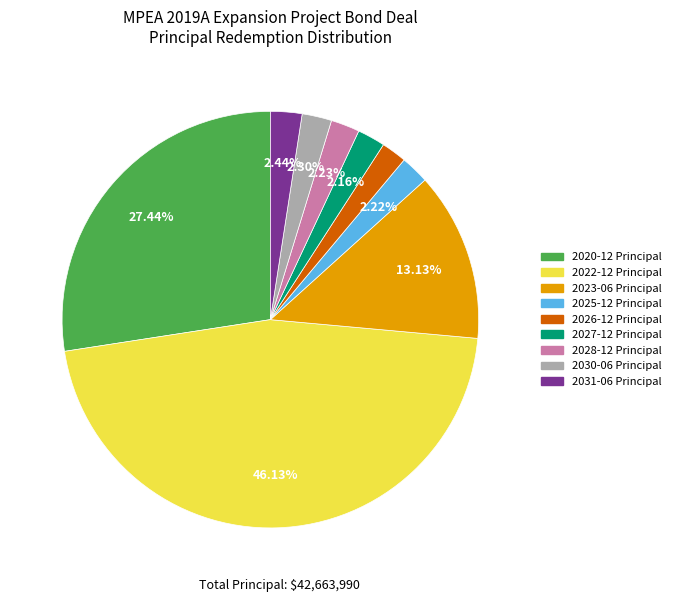

How many segments does this pie chart have?

9